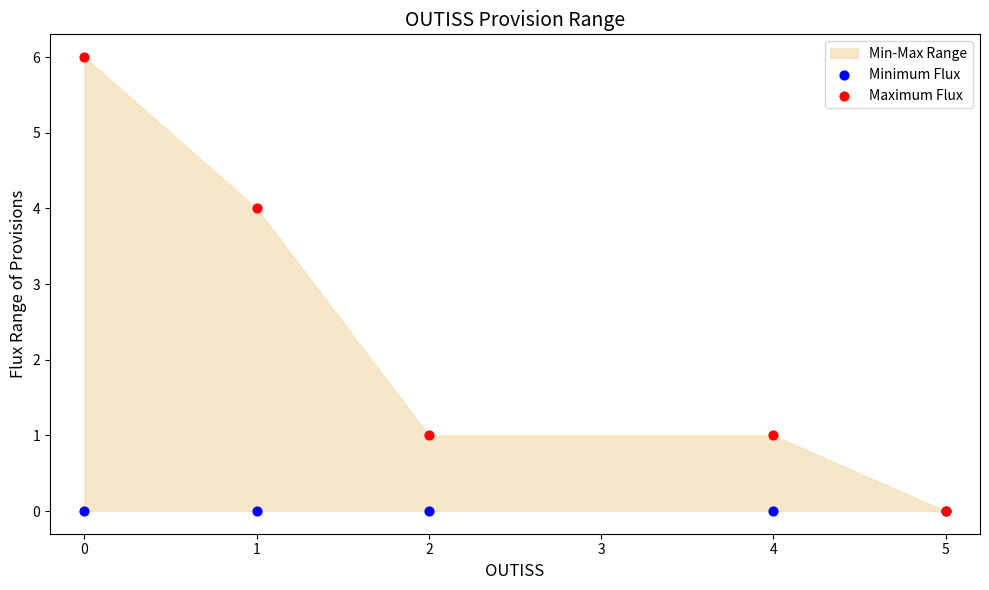

In the Maximum Flux series, what Y value is closest to 3?

4